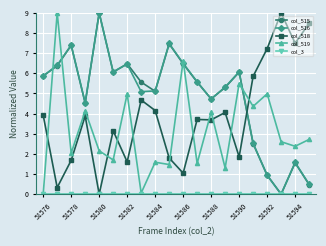

What is the value of the col_518 point at the 14th from the left?

4.1